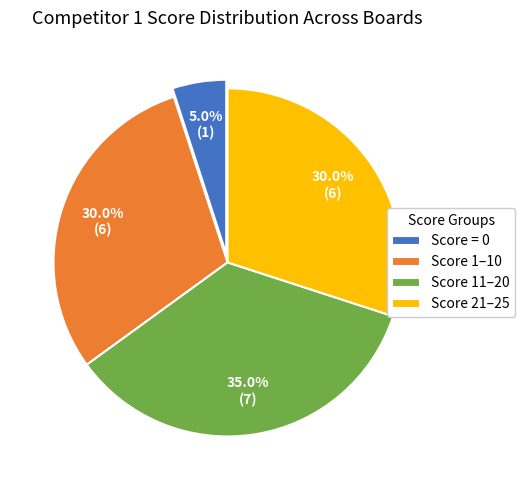

Is Score 11–20 the majority of the pie?

No